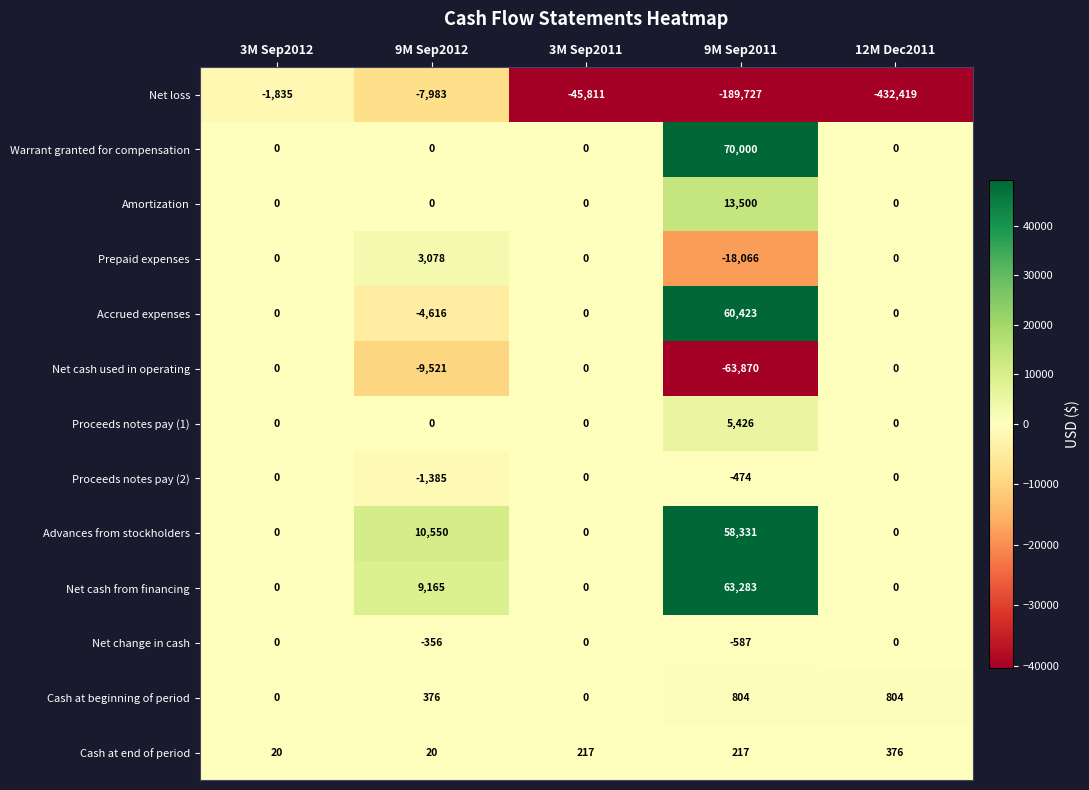

Which series has the largest total across all categories?

Net cash from financing